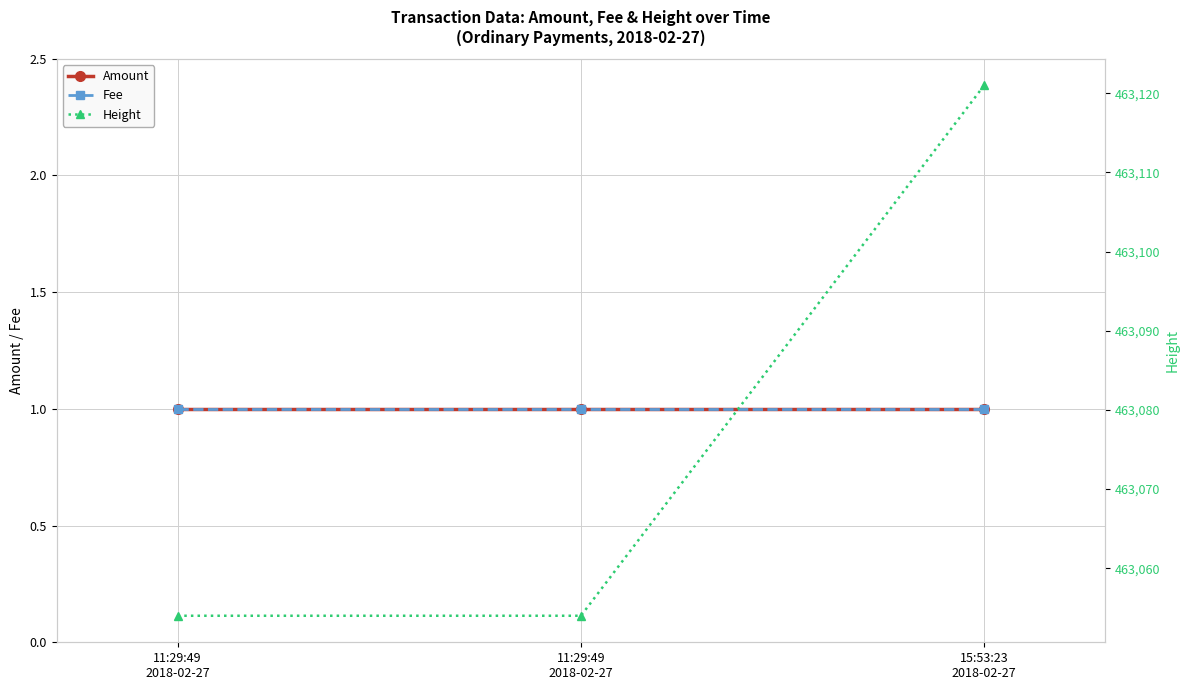

Is the value of Fee at 11:29:49
2018-02-27 greater than the value of Height at 15:53:23
2018-02-27?

No